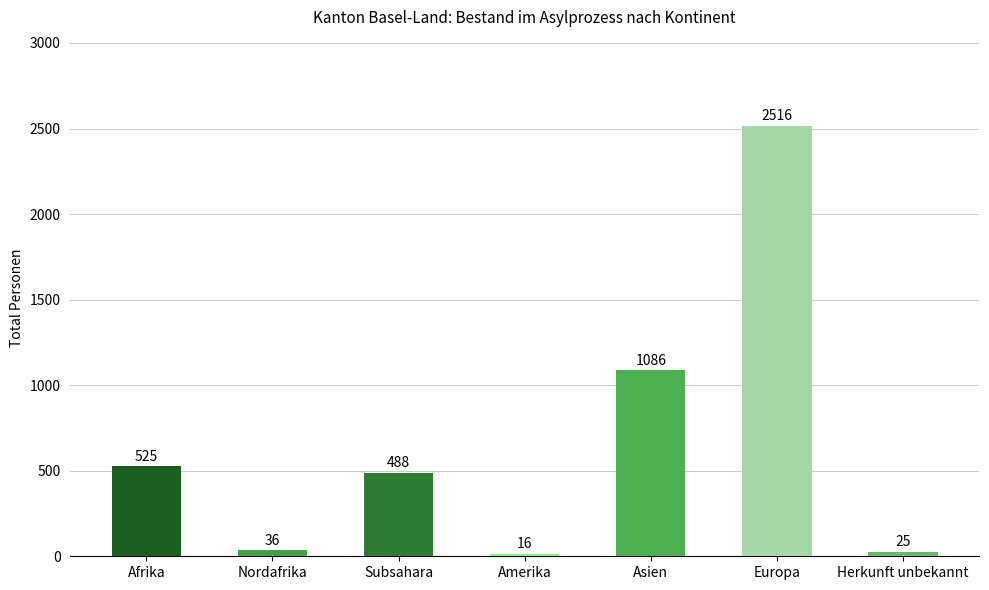

What is the value of the 5th bar from the left?

1086